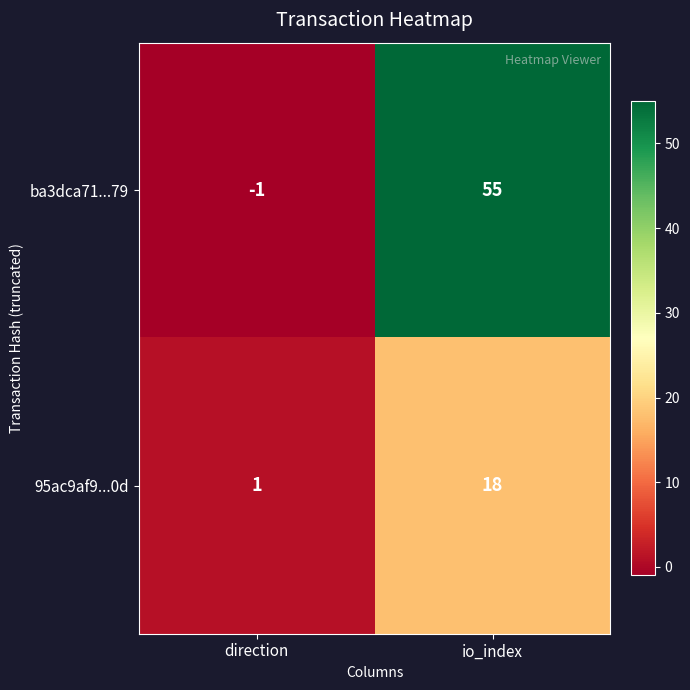

What is the sum of all ba3dca71...79 values?

54